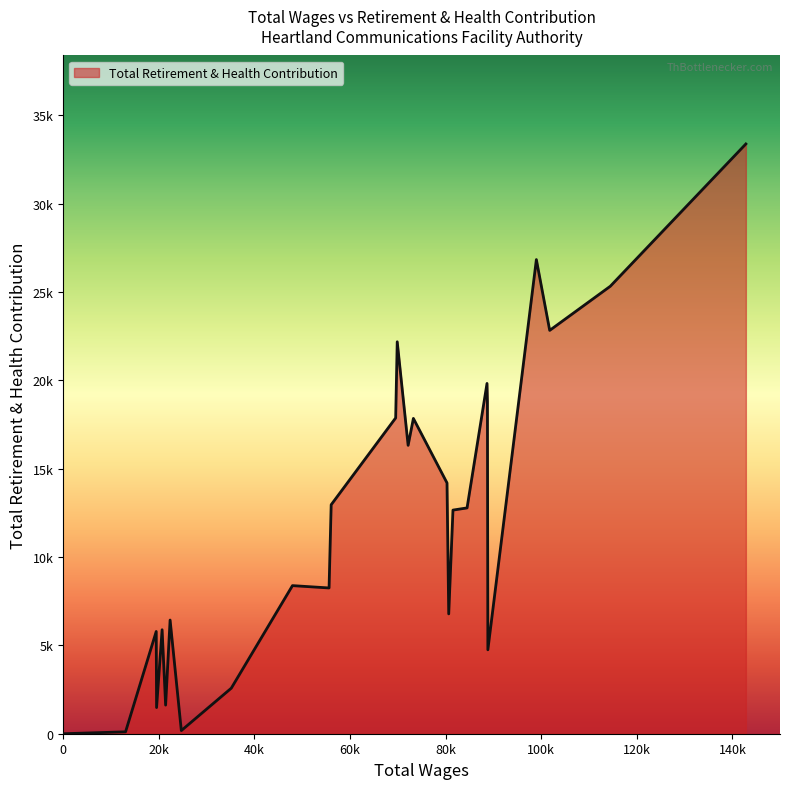

Approximately how many times larger is the value at 12 compared to 18?

6.3